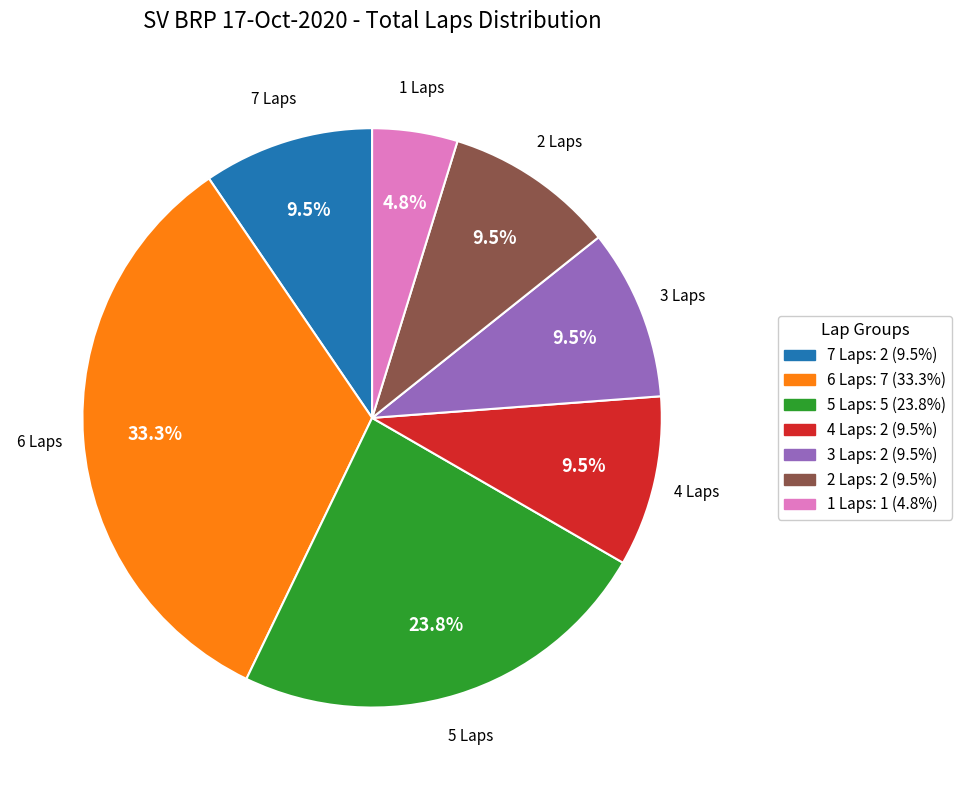

How many slices are in this pie chart?

7